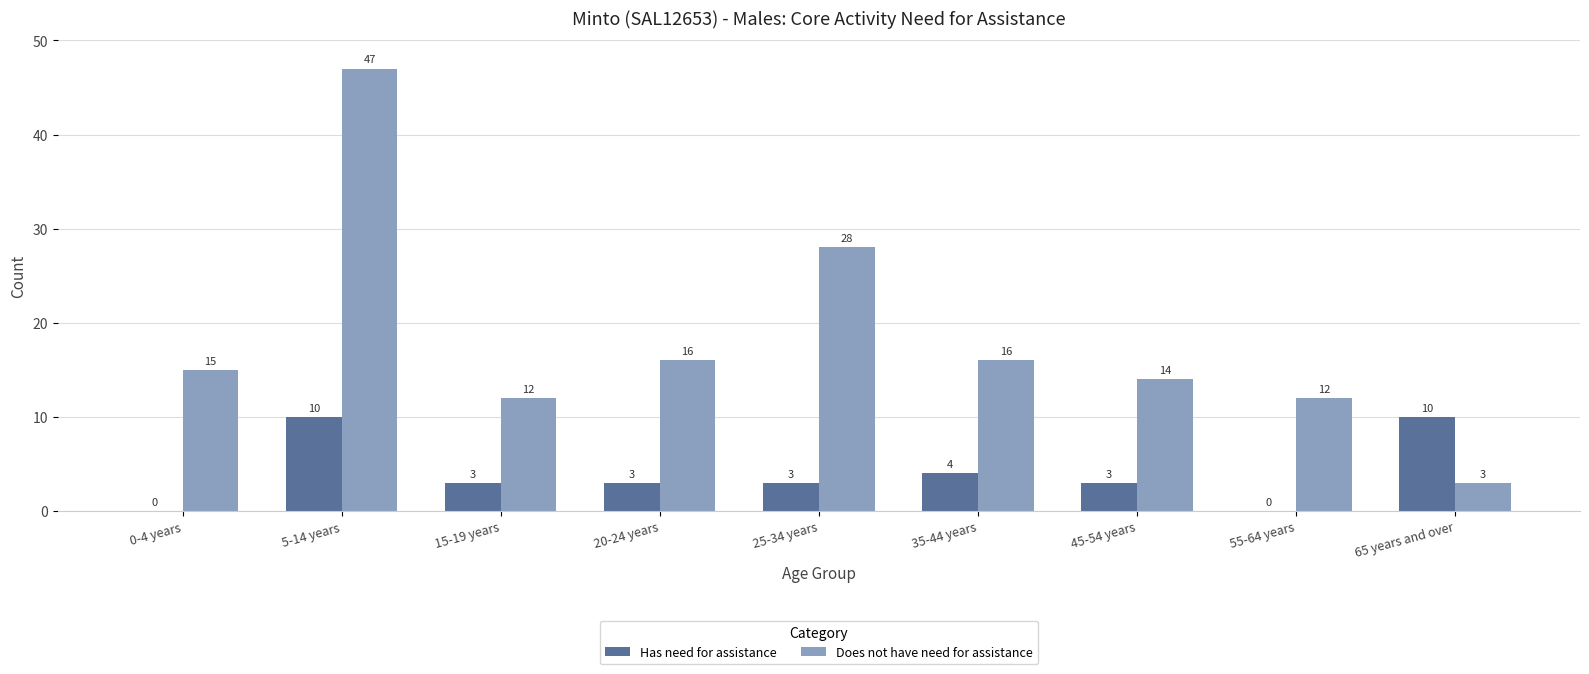

Reading left to right, list all the values displayed in this chart.

Has need for assistance: 0	10	3	3	3	4	3	0	10
Does not have need for assistance: 15	47	12	16	28	16	14	12	3